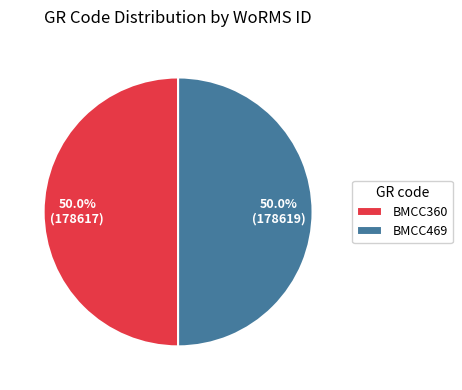

What percentage is NOT represented by BMCC469?

50.0%